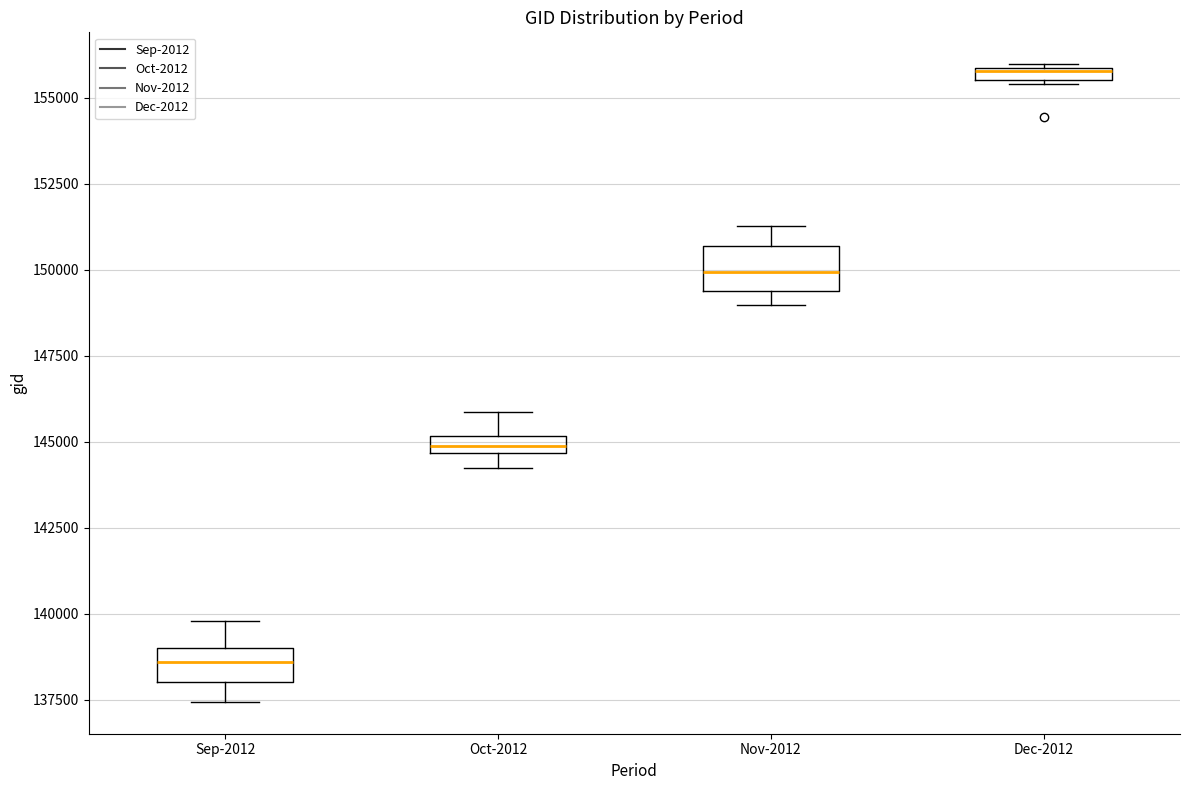

Where does the upper whisker of the box for Oct-2012 end on the y-axis? The values are not printed on the chart, so give them approximately, as read against the axis.

146000